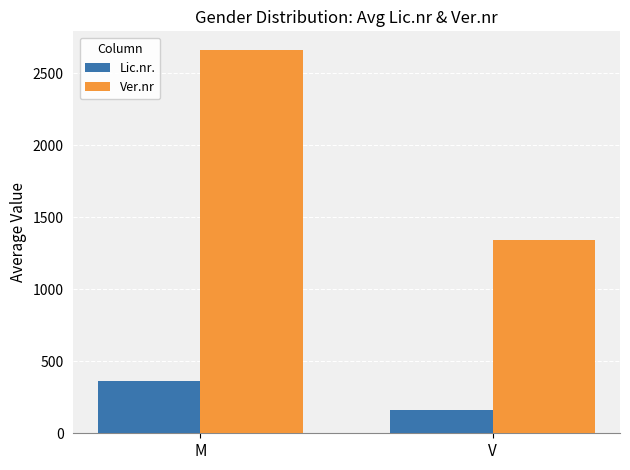

Between M and V, which series saw the biggest shift?

Ver.nr